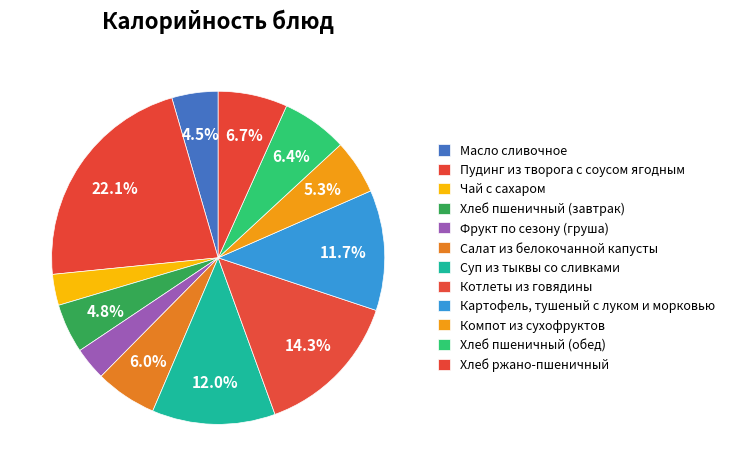

What is the change in value from Котлеты из говядины to Хлеб пшеничный (обед)?

-117.0